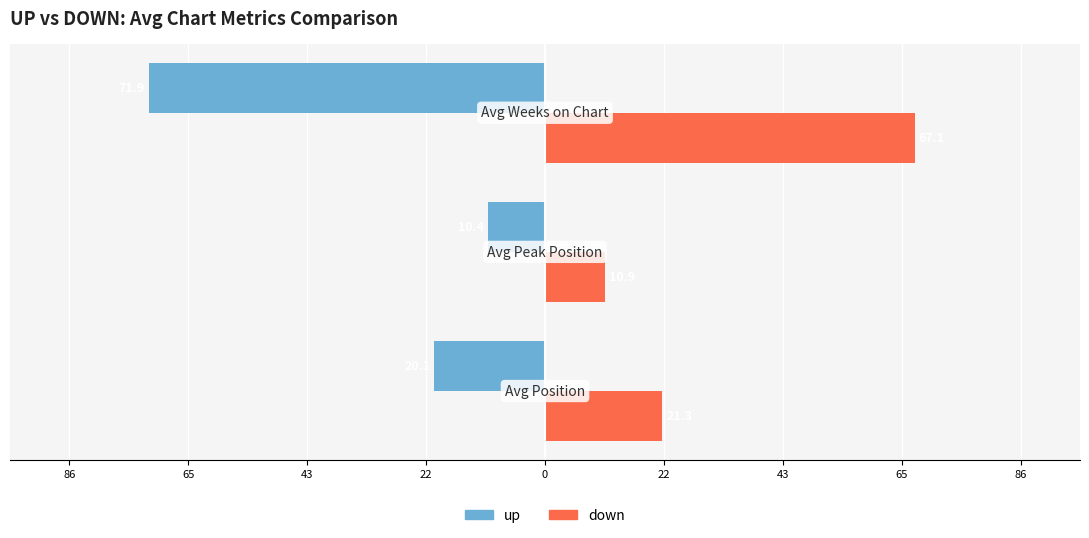

Reading right to left, extract all data points from this chart.

up: -71.9	-10.4	-20.1
down: 67.1	10.9	21.3